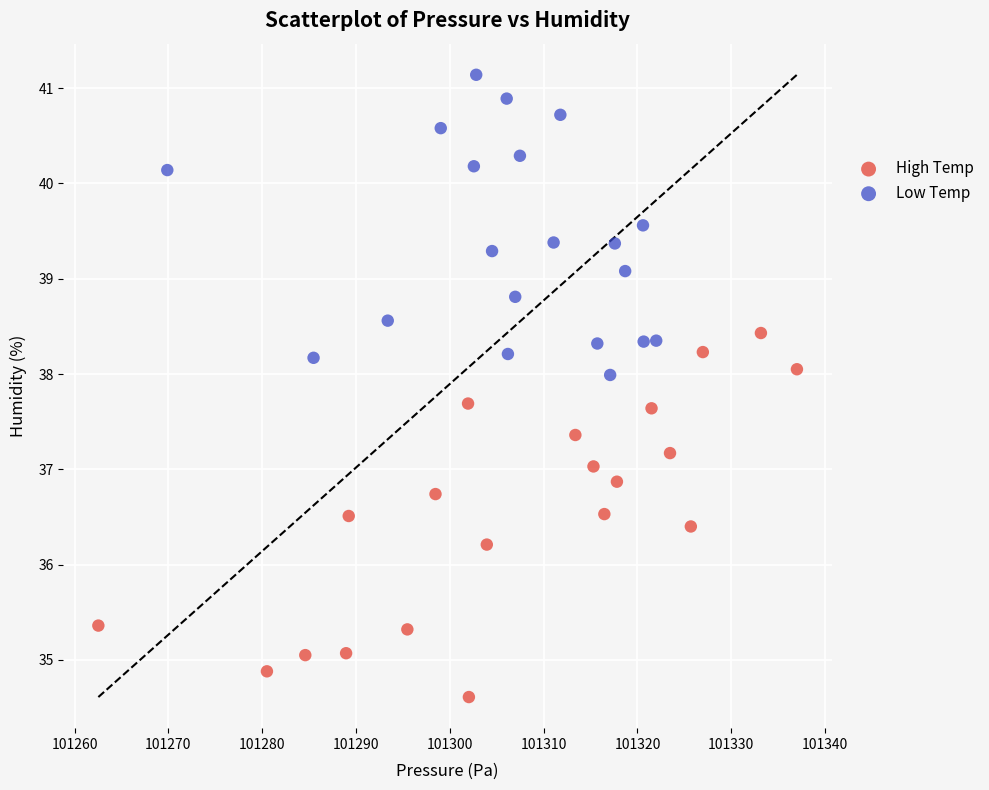

Which series has the widest spread of Y values?

High Temp